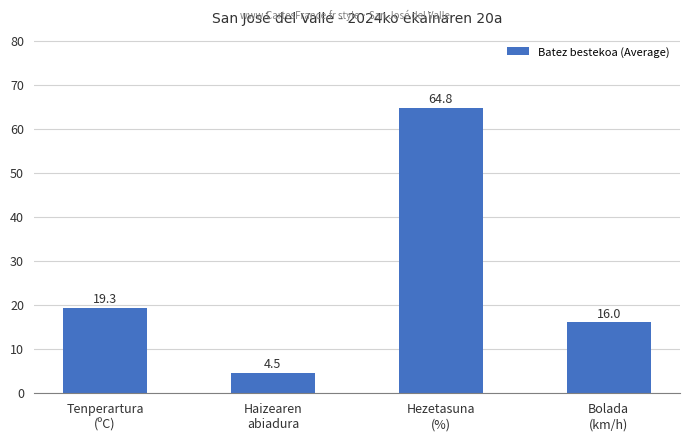

What is the difference between the values at Tenperartura
(ºC) and Haizearen
abiadura?

14.8